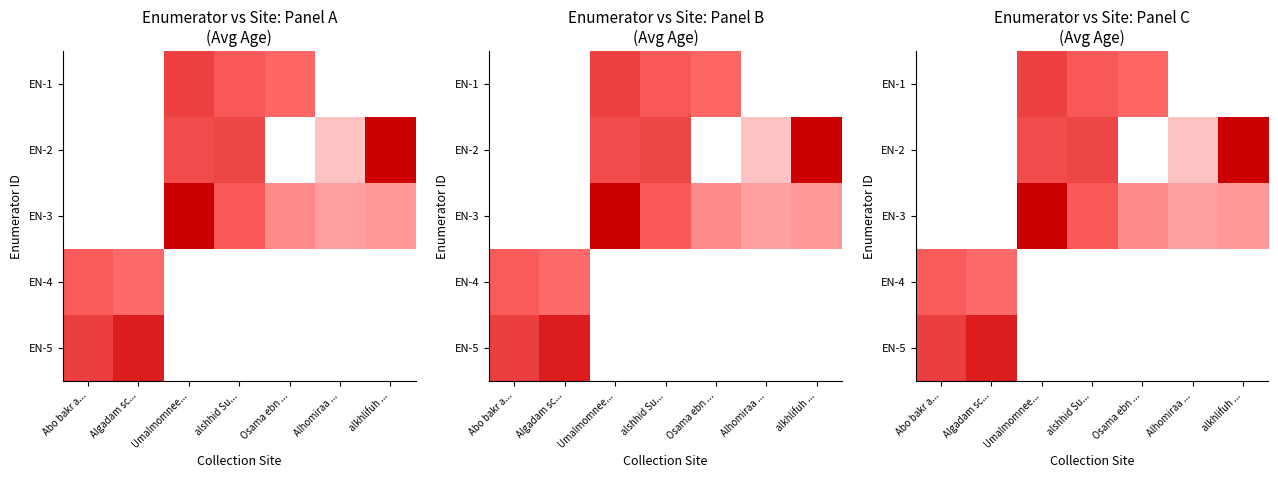

How many distinct data groups are displayed?

5